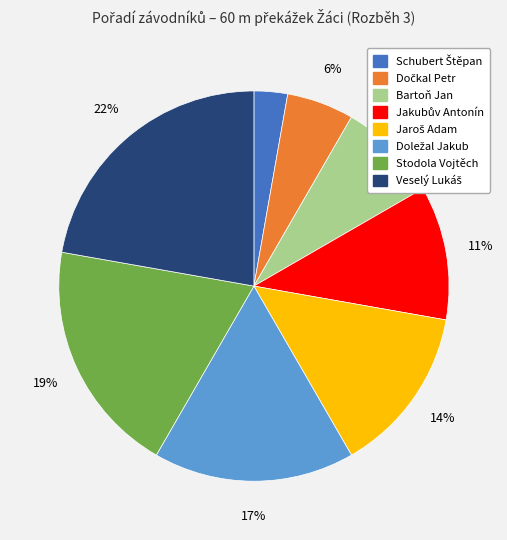

Is there a majority slice in this chart?

No